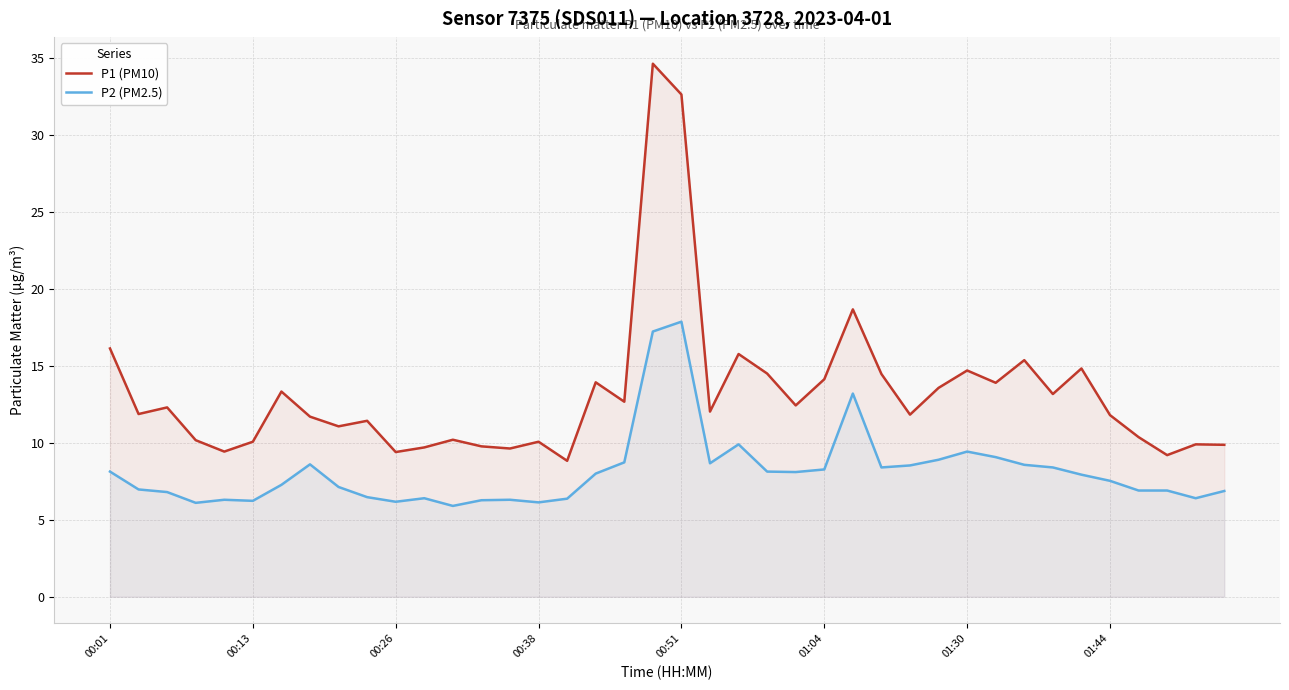

What is the sum of all P2 (PM2.5) values?

325.5